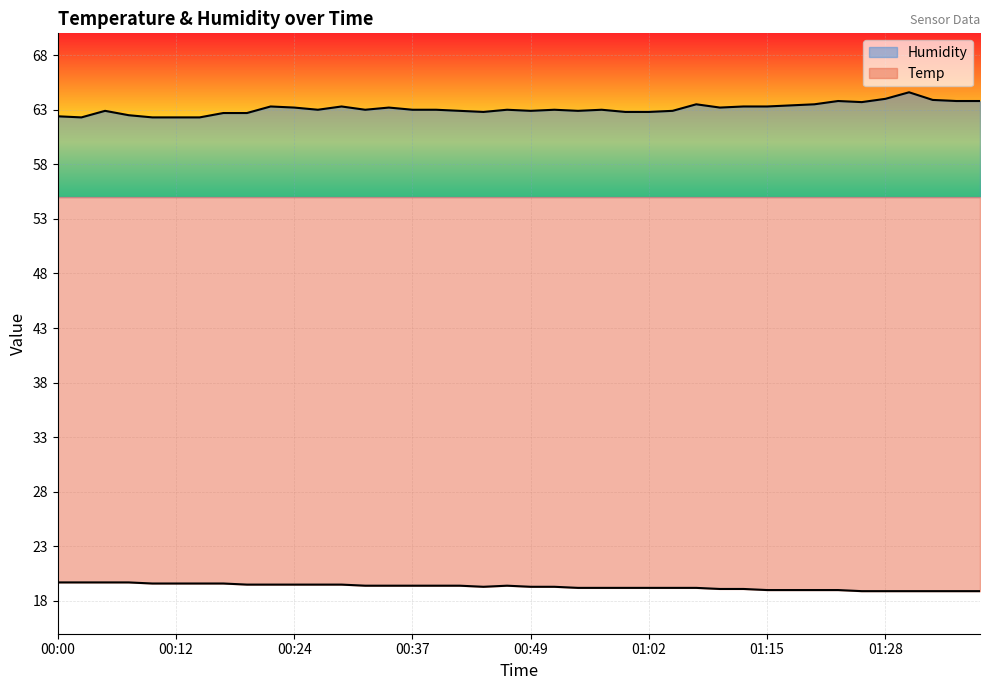

What is the label of the 27th point from the left?

01:04